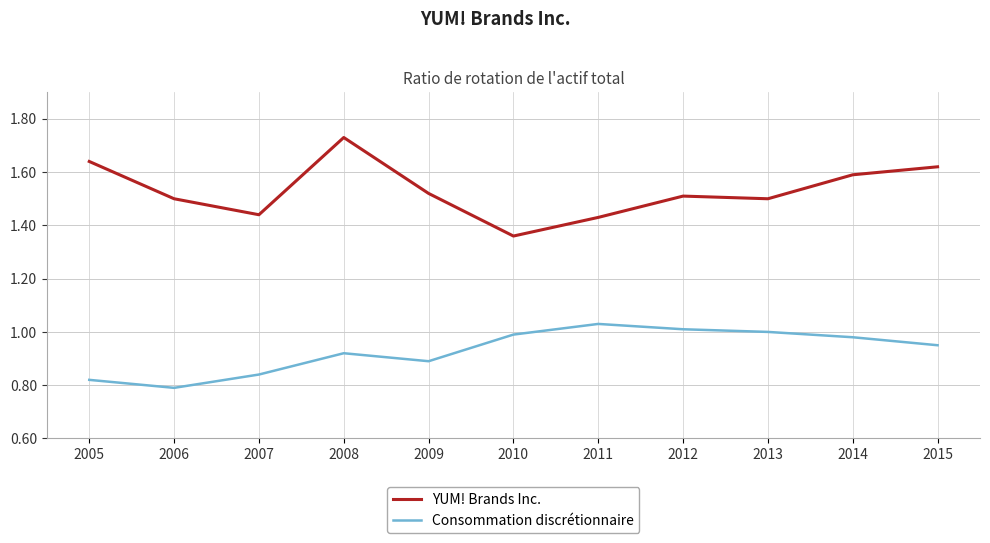

At which label is Consommation discrétionnaire closest to 0?

2006